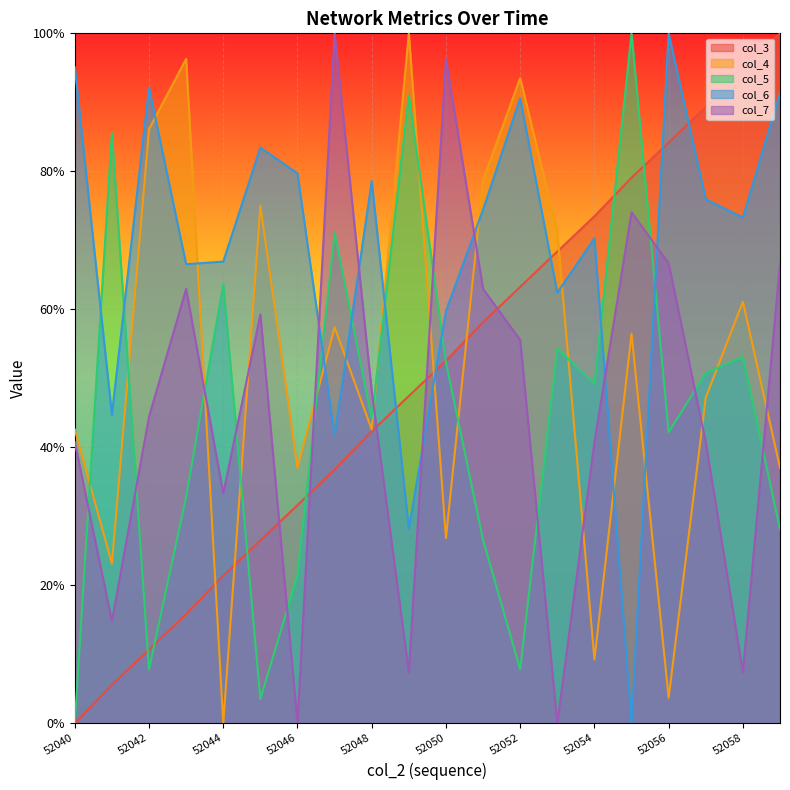

Where is the first local minimum for col_4?

52041